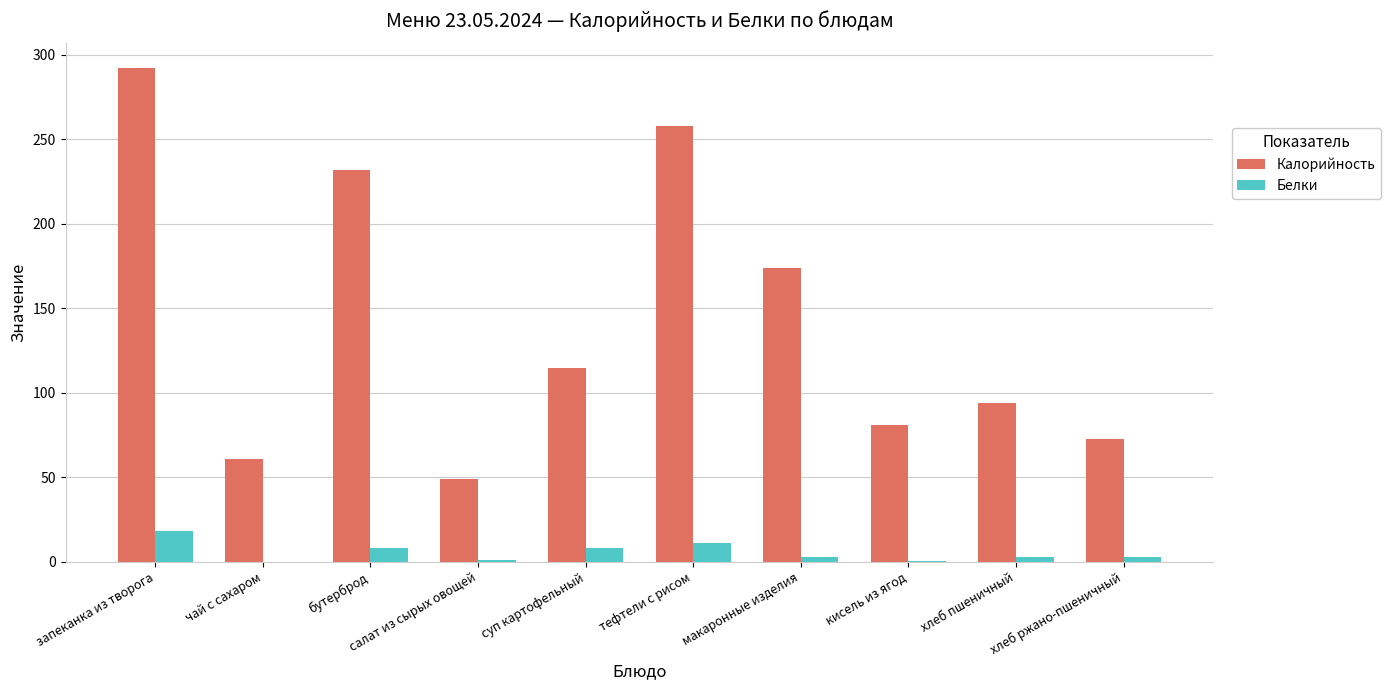

Is it true that Калорийность equals 292.0 at запеканка из творога?

True